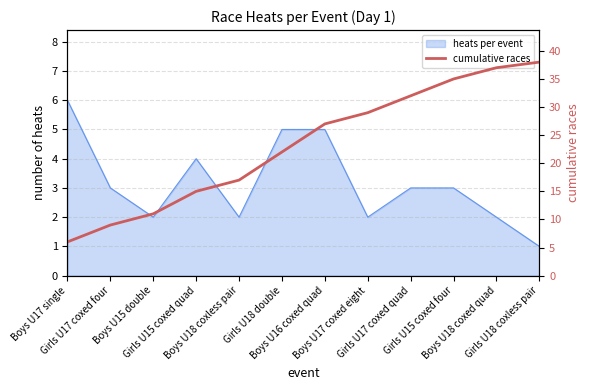

How many categories are shown in the chart?

12